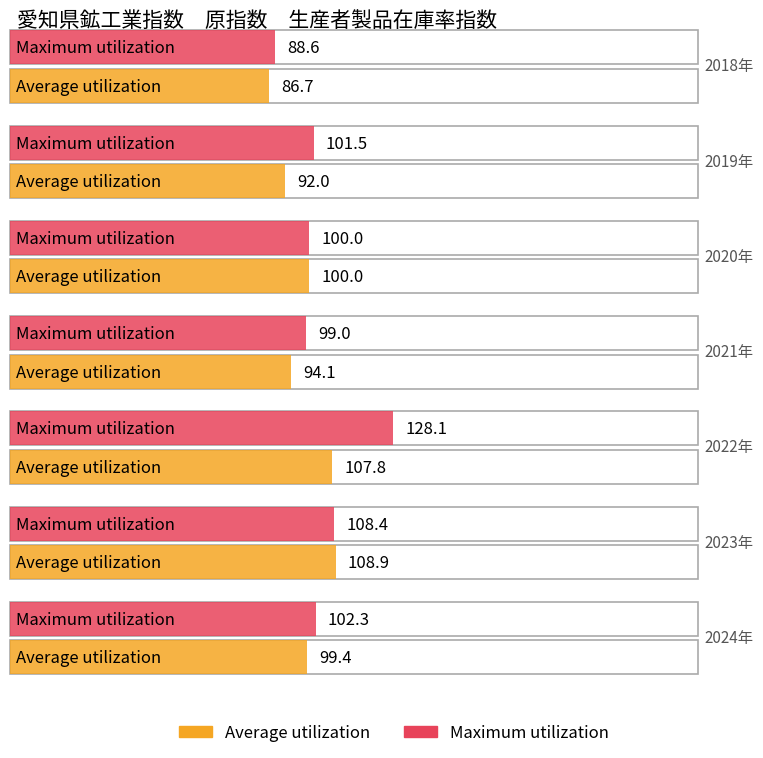

At which category does the chart reach its minimum across all series?

2018年